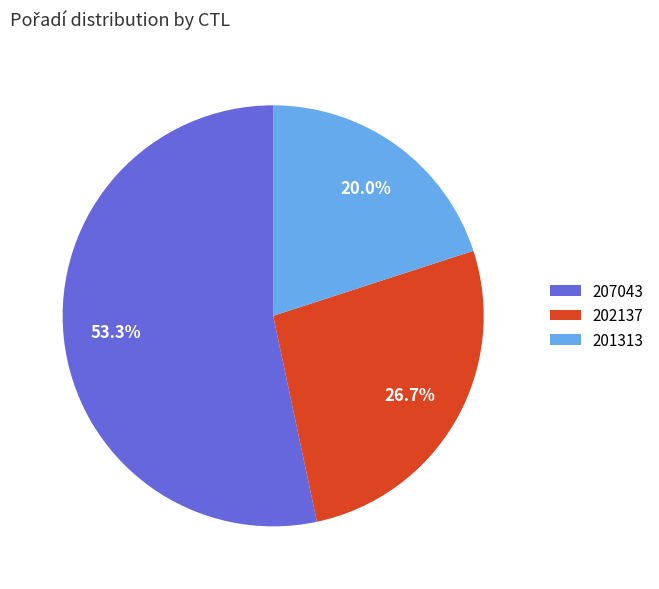

Rank the categories by value from lowest to highest.

201313, 202137, 207043